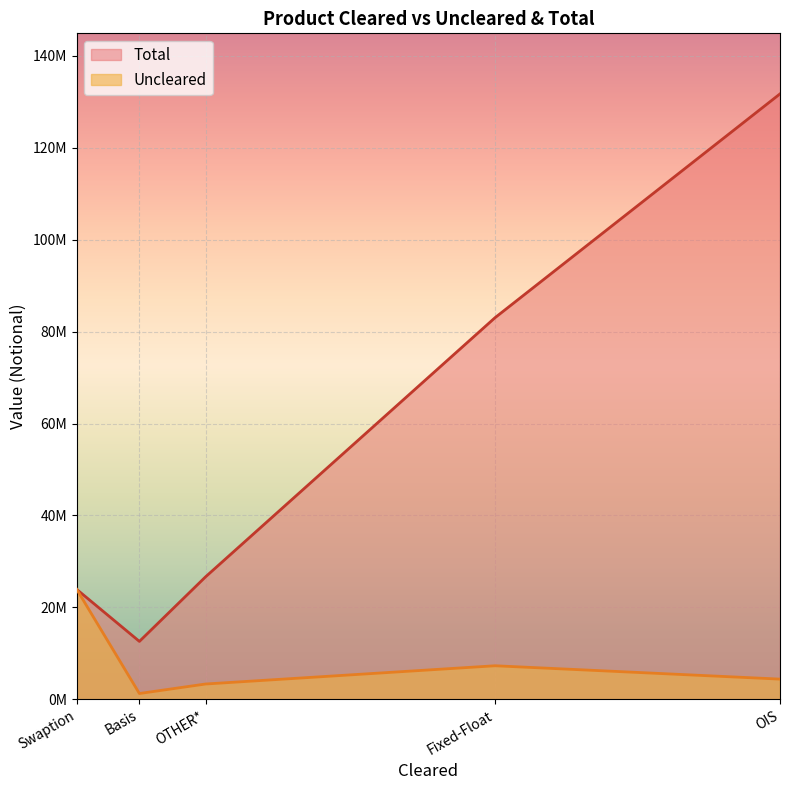

True or false: Total and Uncleared cross at least once.

False